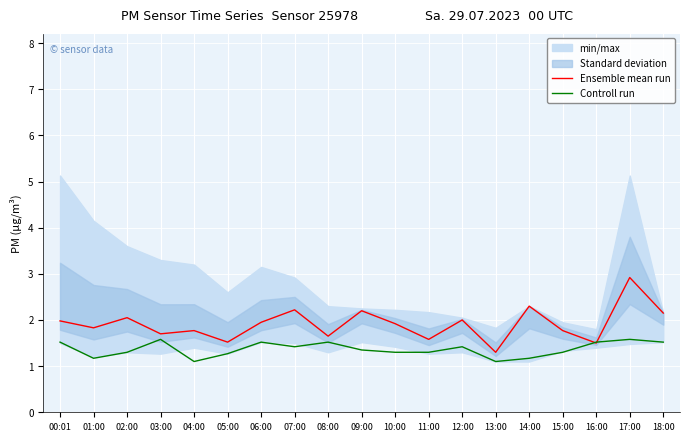

What is the maximum value for Ensemble mean run?

2.9